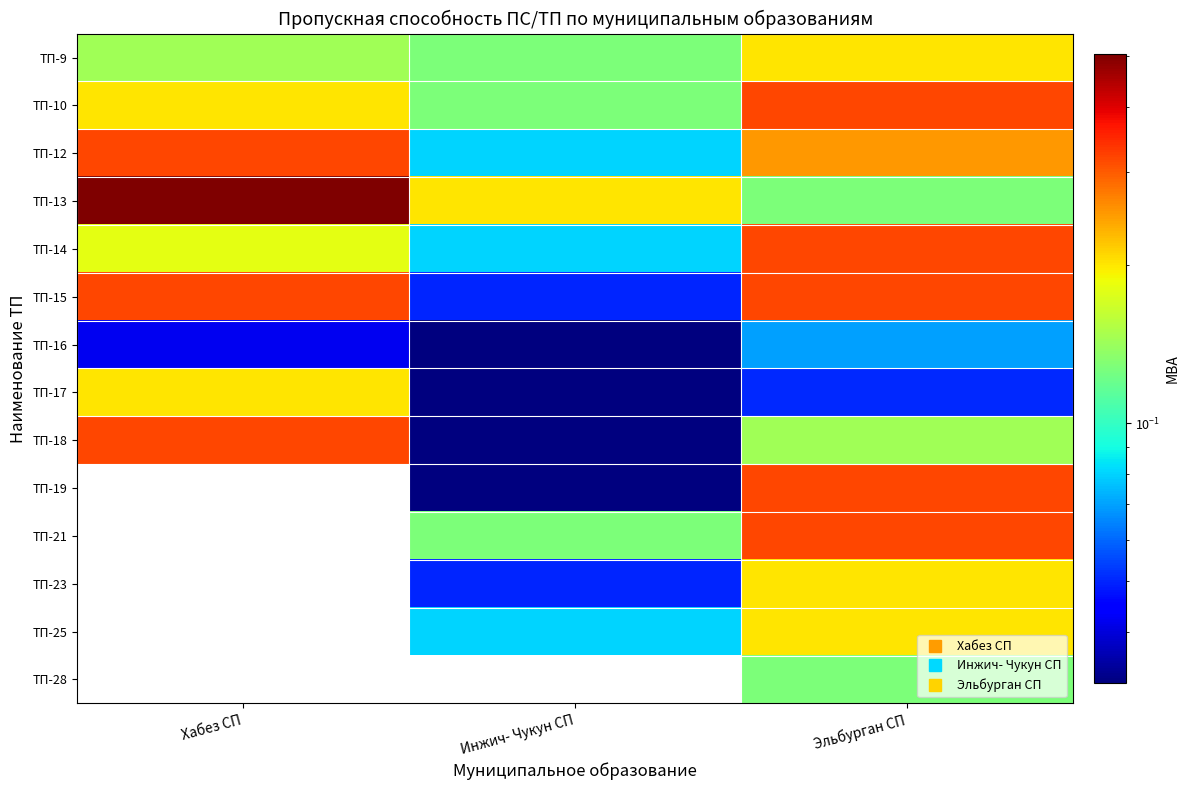

Which series has the largest total across all categories?

ТП-13